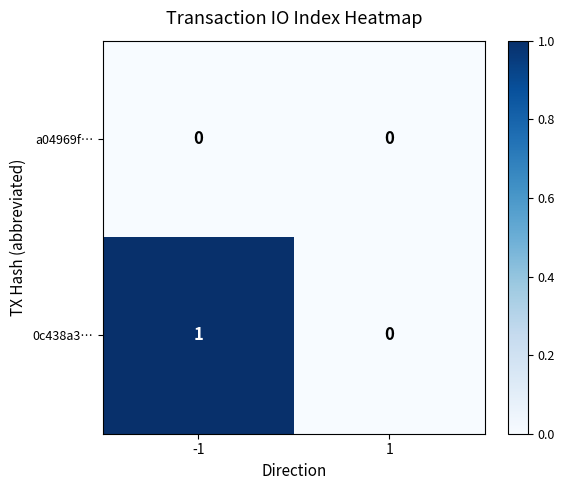

Which series has the largest total across all categories?

0c438a3…